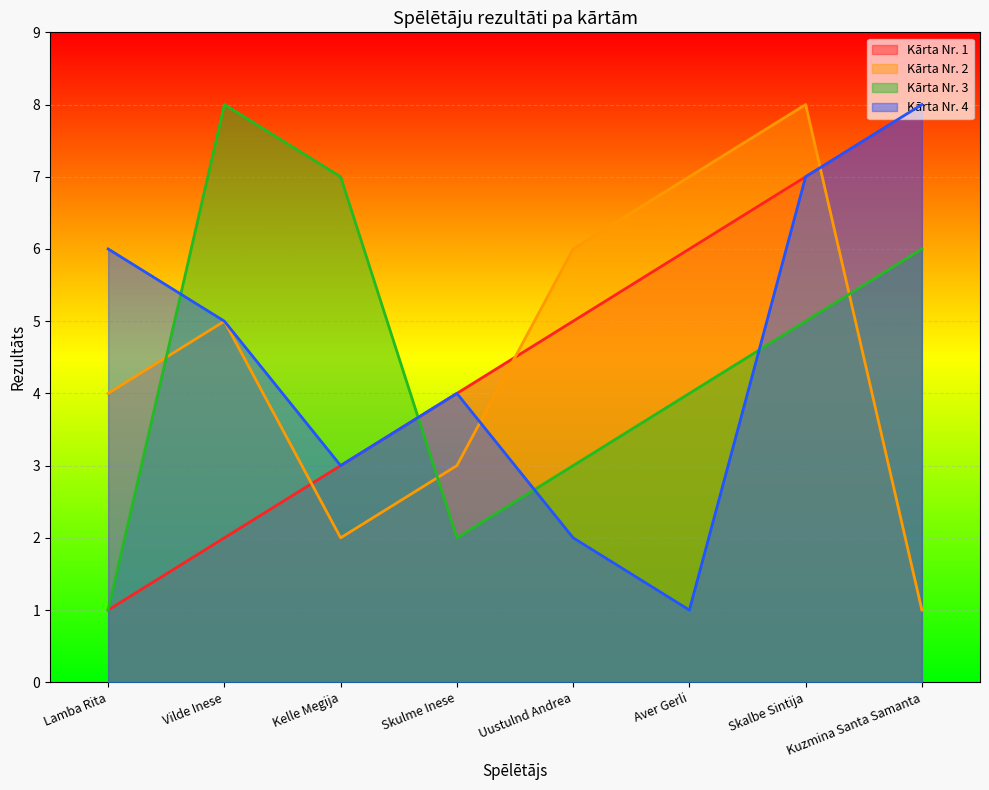

What is the average value of the Kārta Nr. 2 series?

4